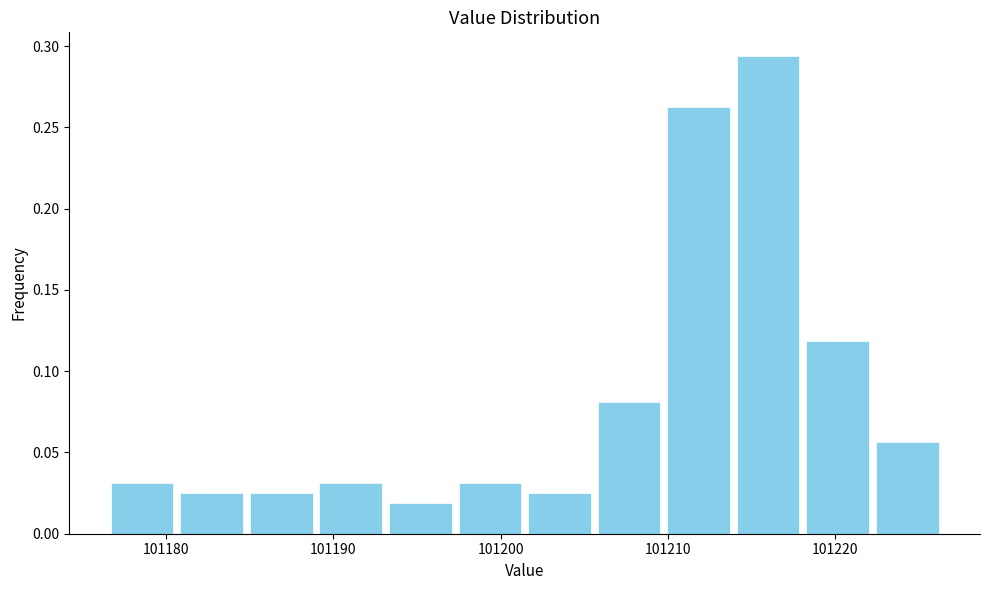

Reading left to right, transcribe this chart: for each bar, give the range it covers on the x-axis and its height. Neither the bar edges nor the heights are printed on the chart, so give them approximately, as read against the axes.

101177 to 101181: 0.030
101181 to 101185: 0.025
101185 to 101189: 0.025
101189 to 101193: 0.030
101193 to 101197: 0.020
101197 to 101201: 0.030
101201 to 101206: 0.025
101206 to 101210: 0.080
101210 to 101214: 0.265
101214 to 101218: 0.295
101218 to 101222: 0.120
101222 to 101226: 0.055